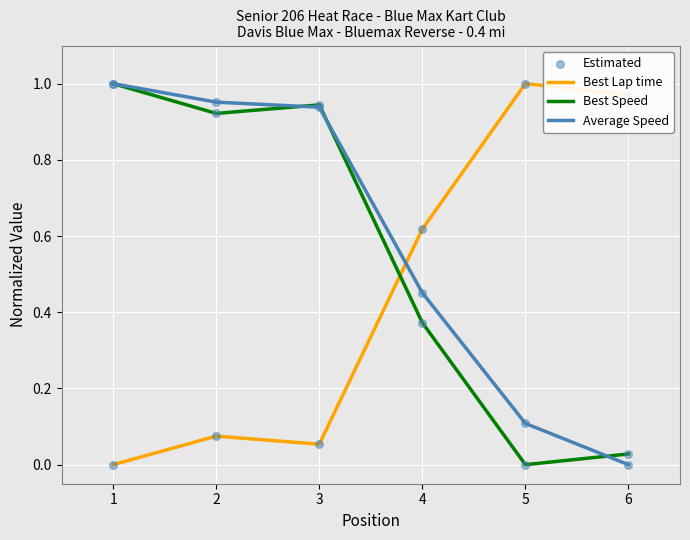

At which category is the sum across all series the highest?

1